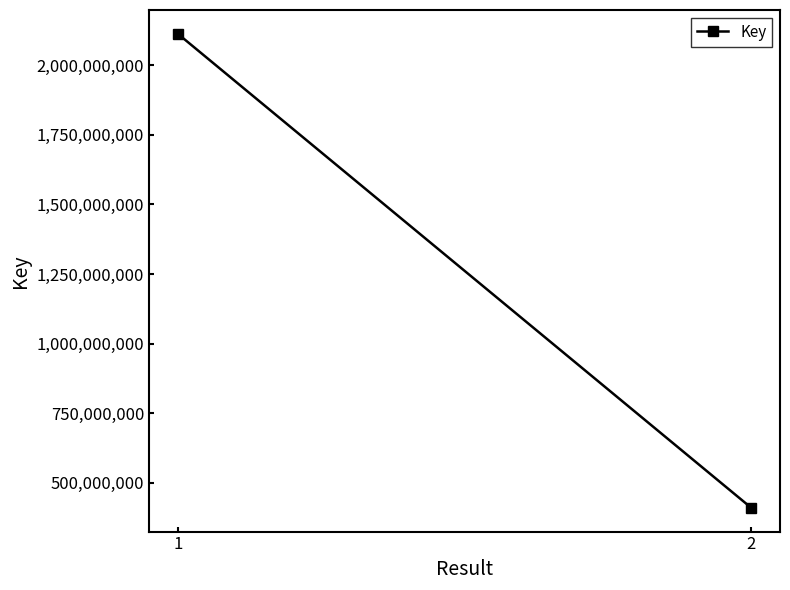

How many data points does each series have?

2